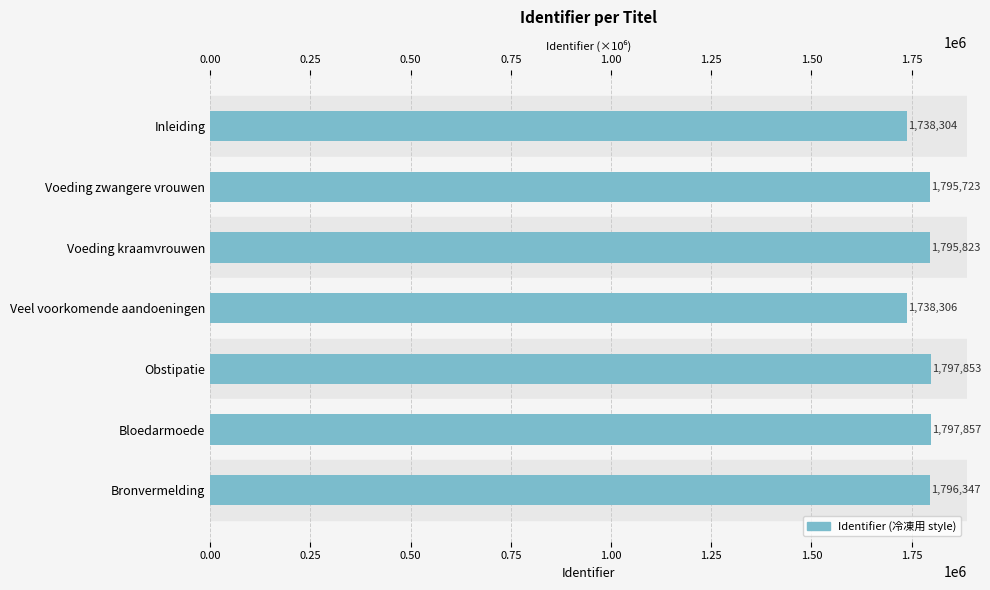

How many categories are shown in the chart?

7